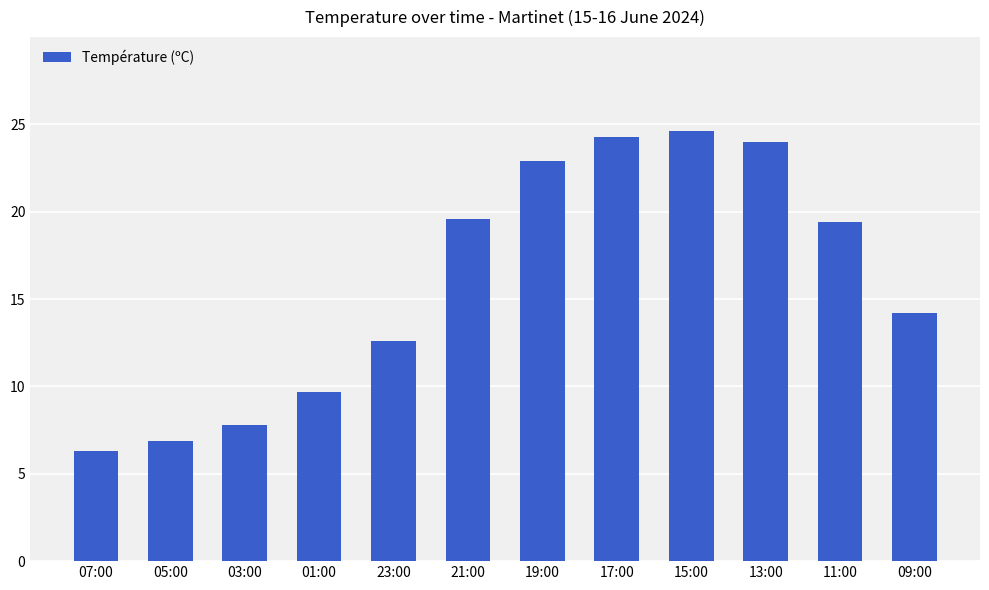

How many bars are there in total?

12